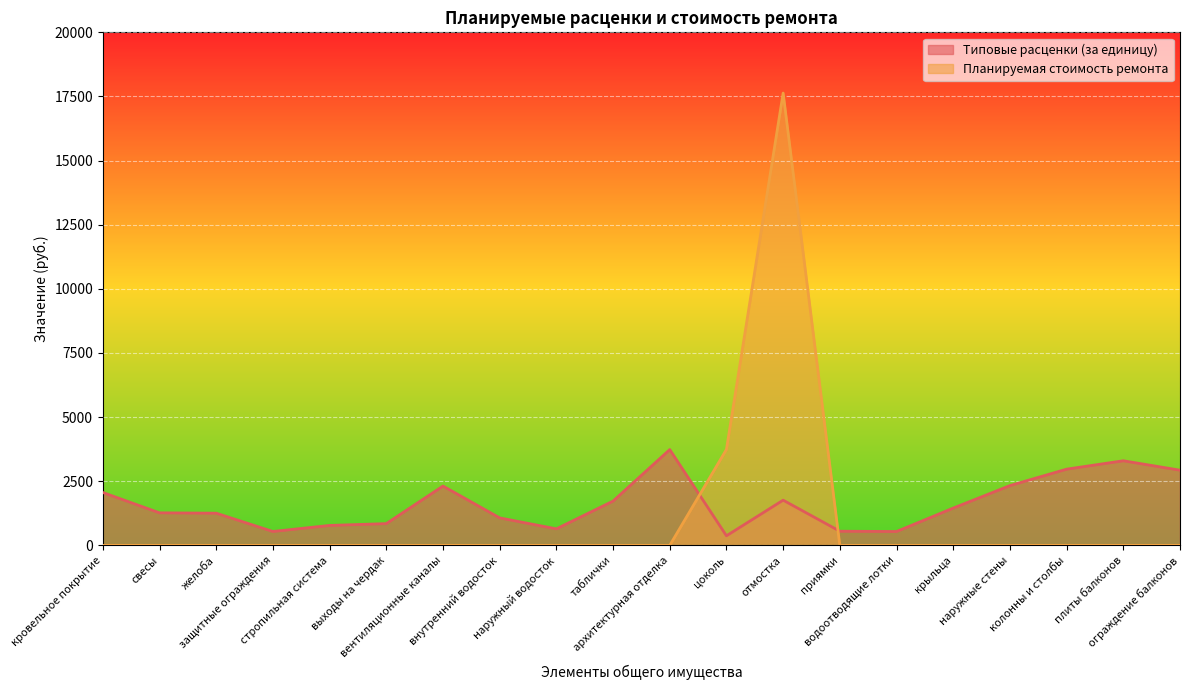

What is the maximum value for Планируемая стоимость ремонта?

17632.1